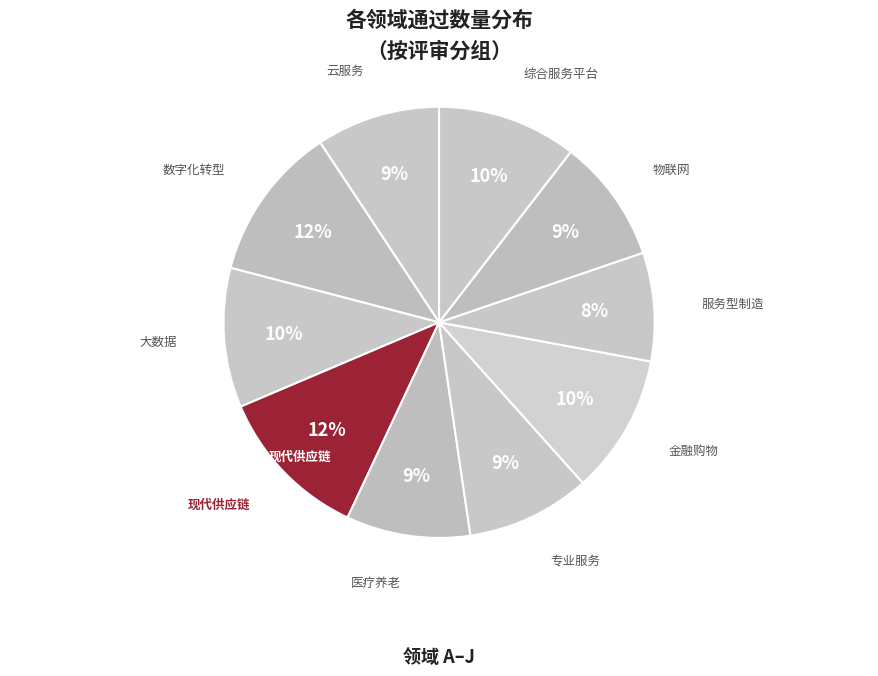

Which category has the smallest portion of the pie?

服务型制造